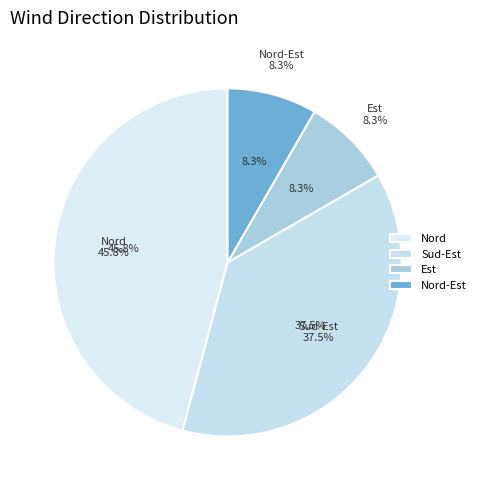

What percentage is the Nord-Est slice, to the nearest percent?

8%